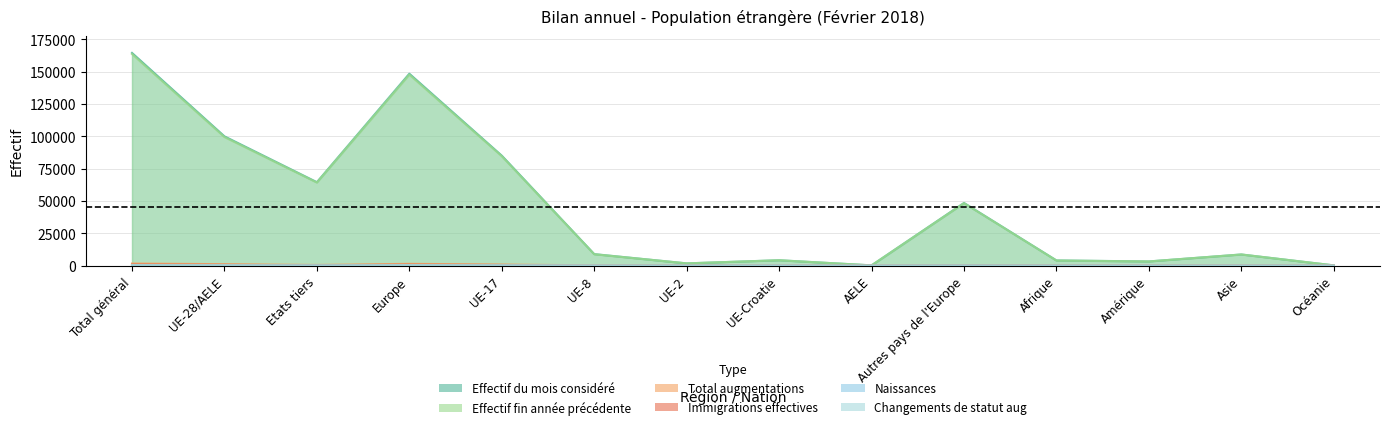

What is the label of the 5th point from the left?

UE-17